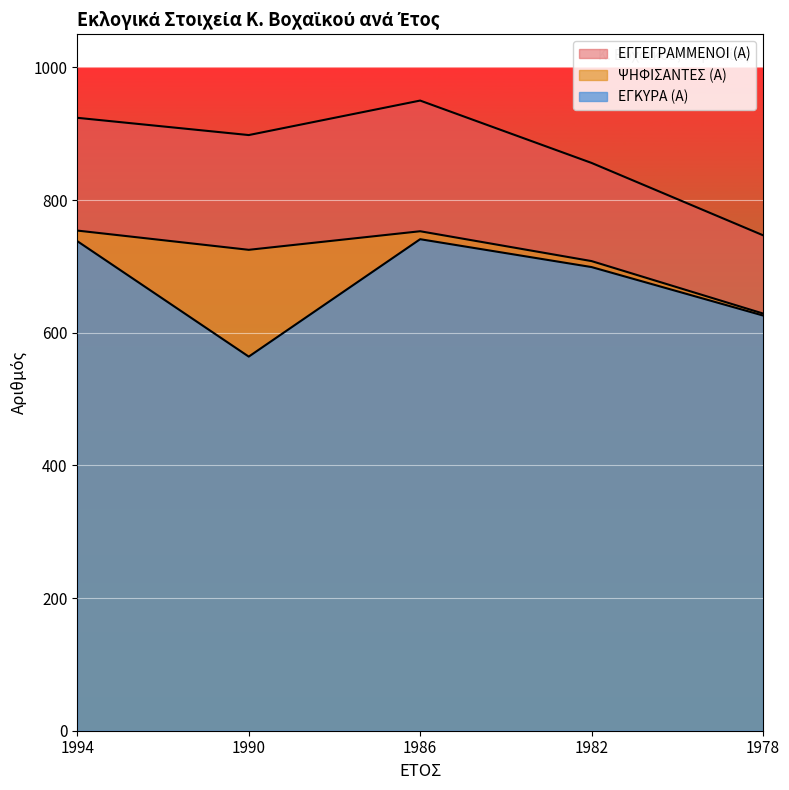

Reading left to right, extract all data points from this chart.

ΕΓΓΕΓΡΑΜΜΕΝΟΙ (Α): 924	898	950	856	747
ΨΗΦΙΣΑΝΤΕΣ (Α): 754	725	753	708	629
ΕΓΚΥΡΑ (Α): 738	564	741	699	626